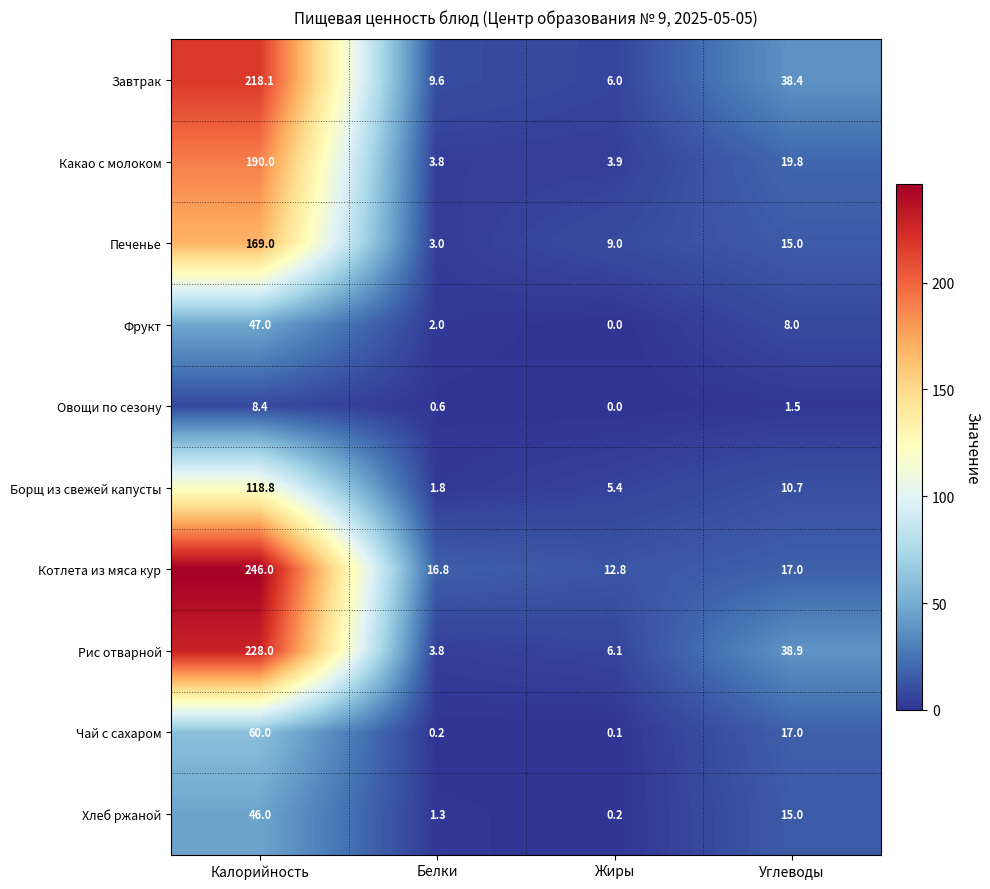

What is the difference between the maximum and minimum values in the Завтрак series?

212.1